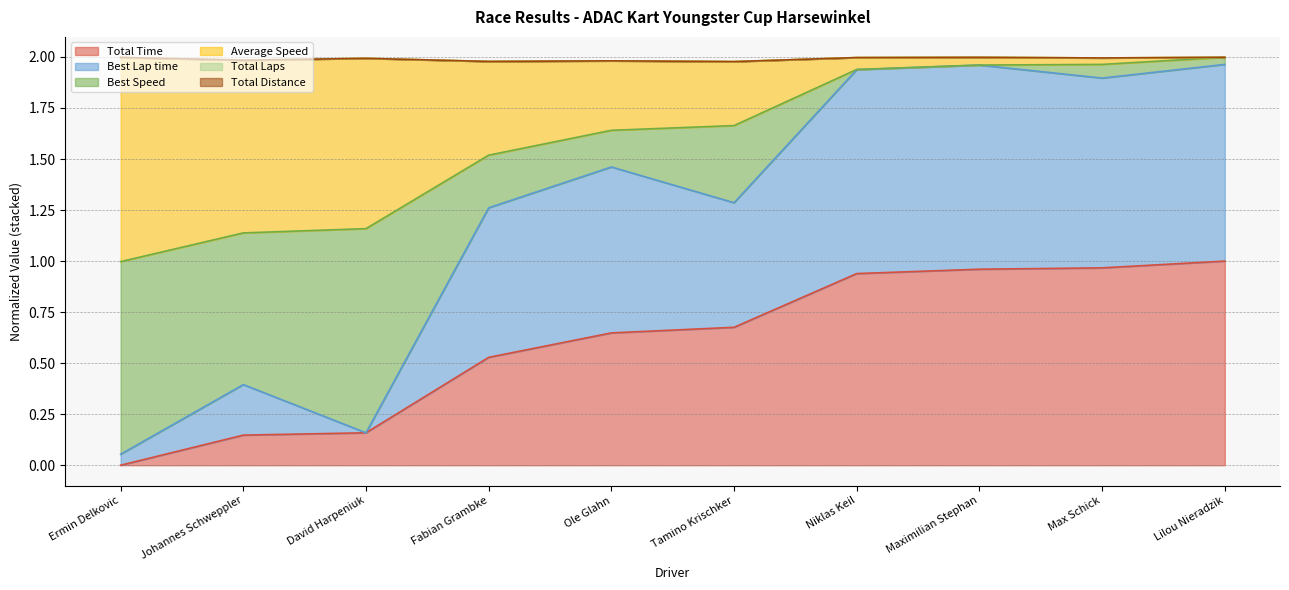

Is it true that Total Time equals 0.1 at David Harpeniuk?

False